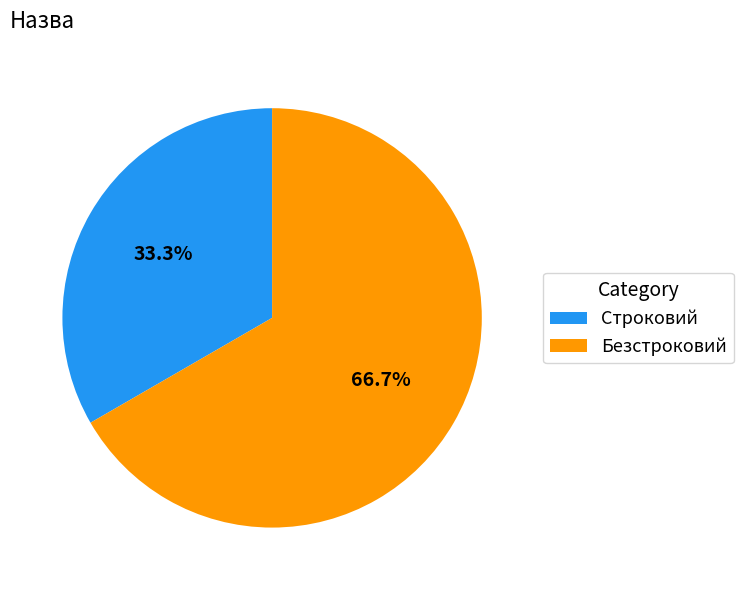

Is there a majority slice in this chart?

Yes